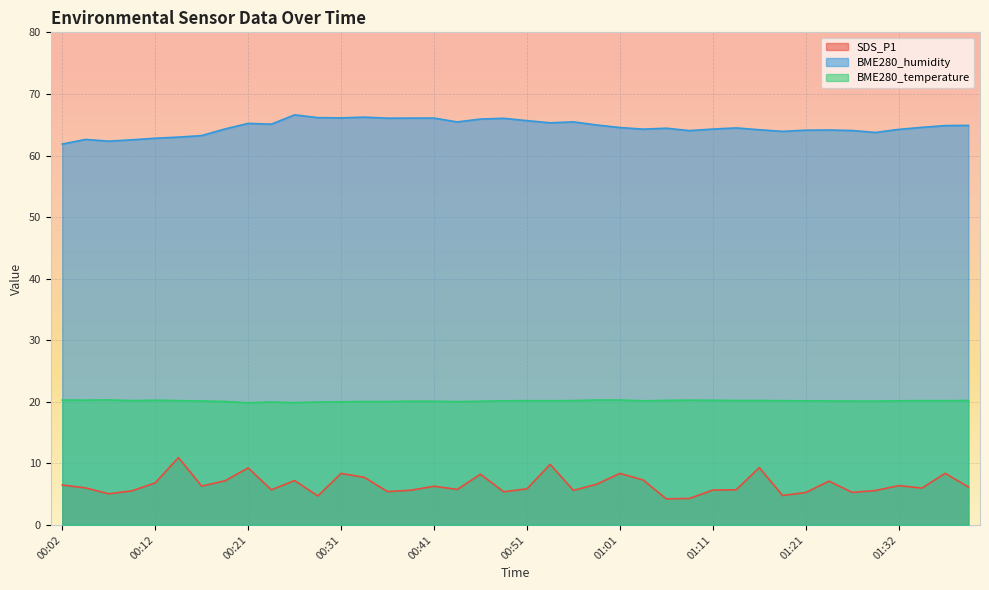

The value of BME280_humidity at 00:34 is 66.2. True or false?

True